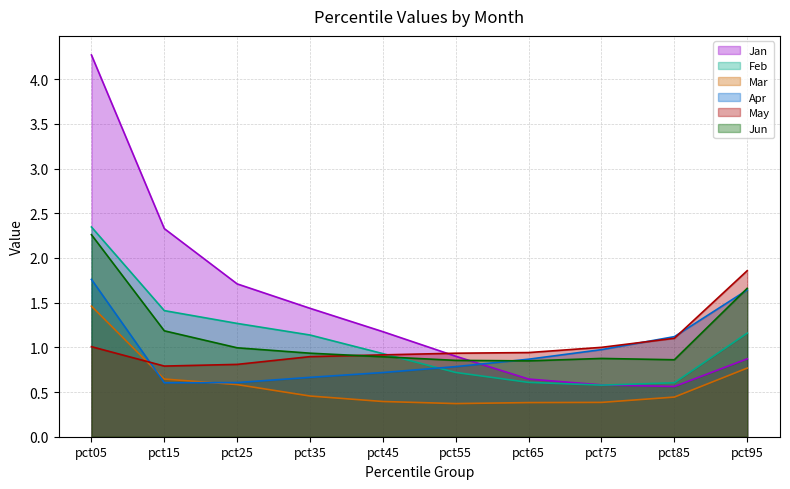

At how many categories does at least one series exceed 0?

10